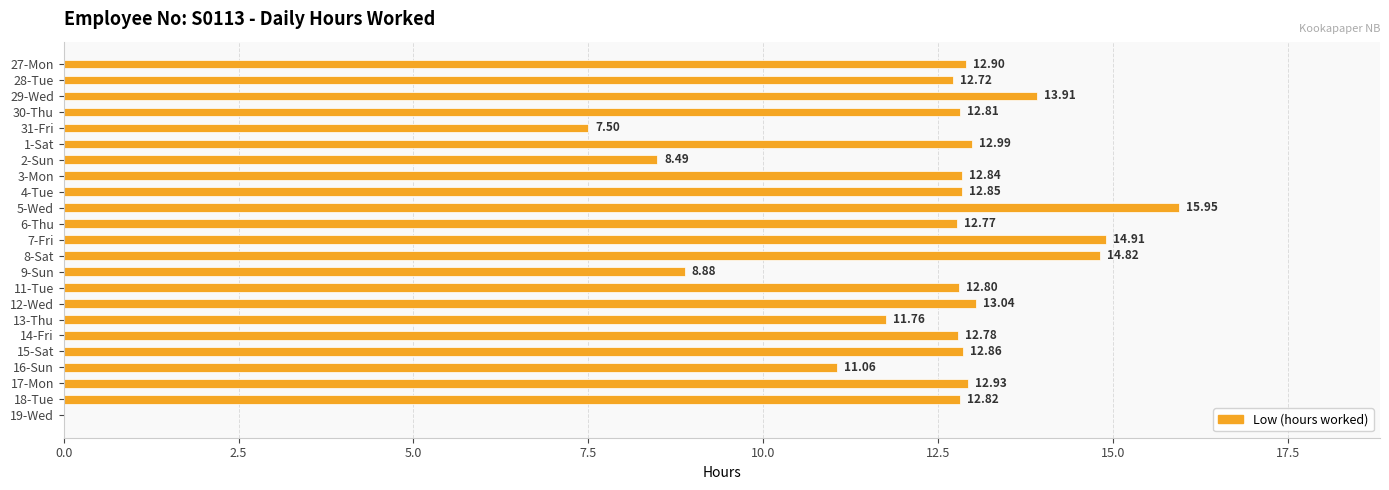

What is the sum of the values at 16-Sun and 19-Wed?

11.1